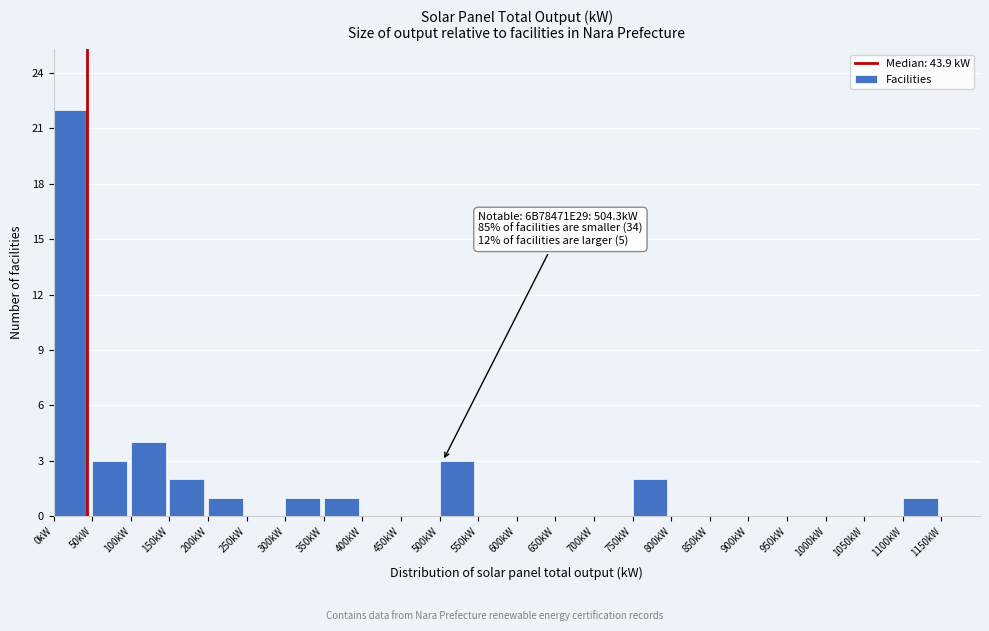

Which range on the x-axis has the tallest bar?

0 to 50